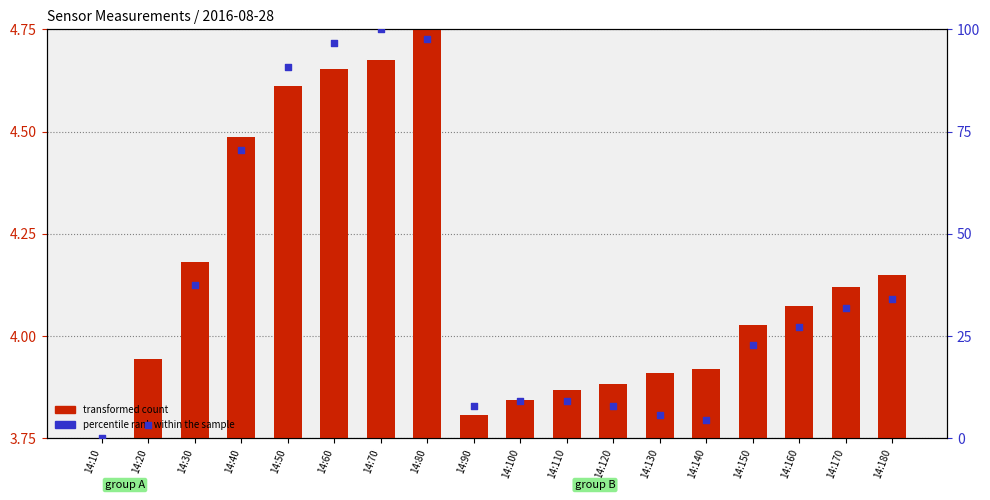

Which series has the widest spread of Y values?

percentile rank within the sample